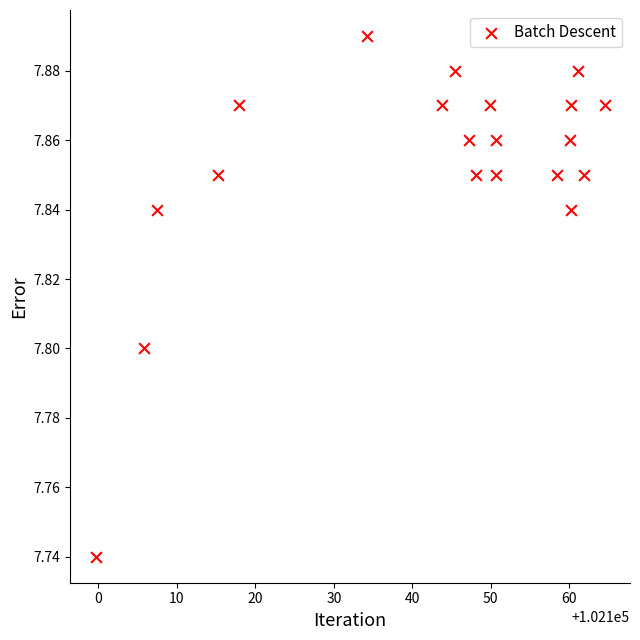

What is the range of X values (max minus min)?

64.8